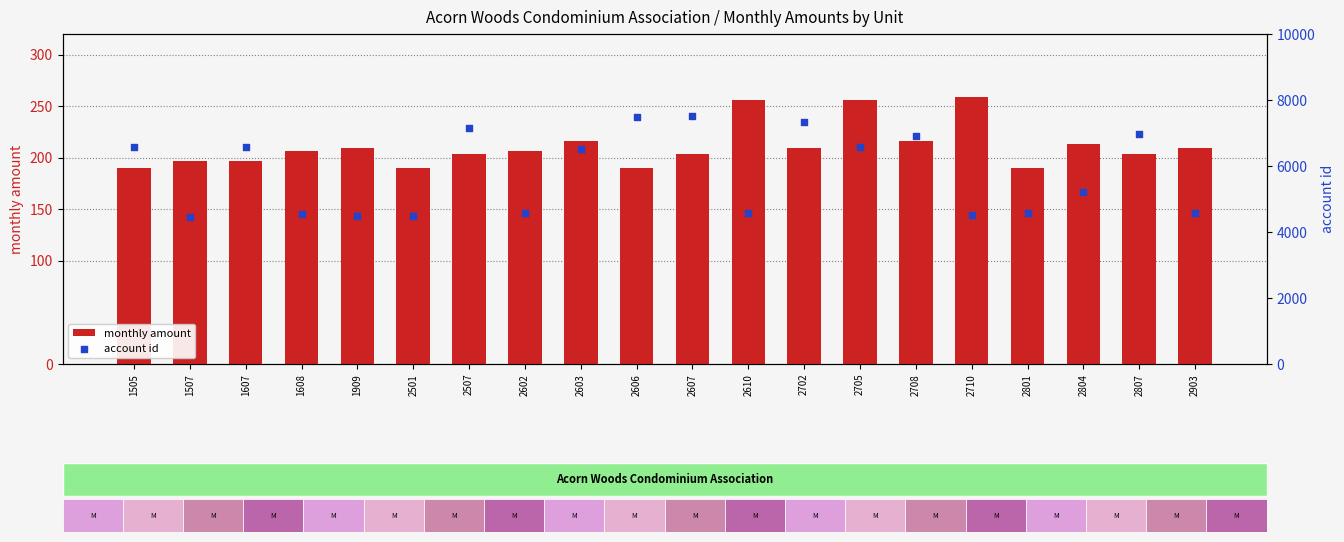

Which series reaches the minimum Y coordinate?

monthly amount